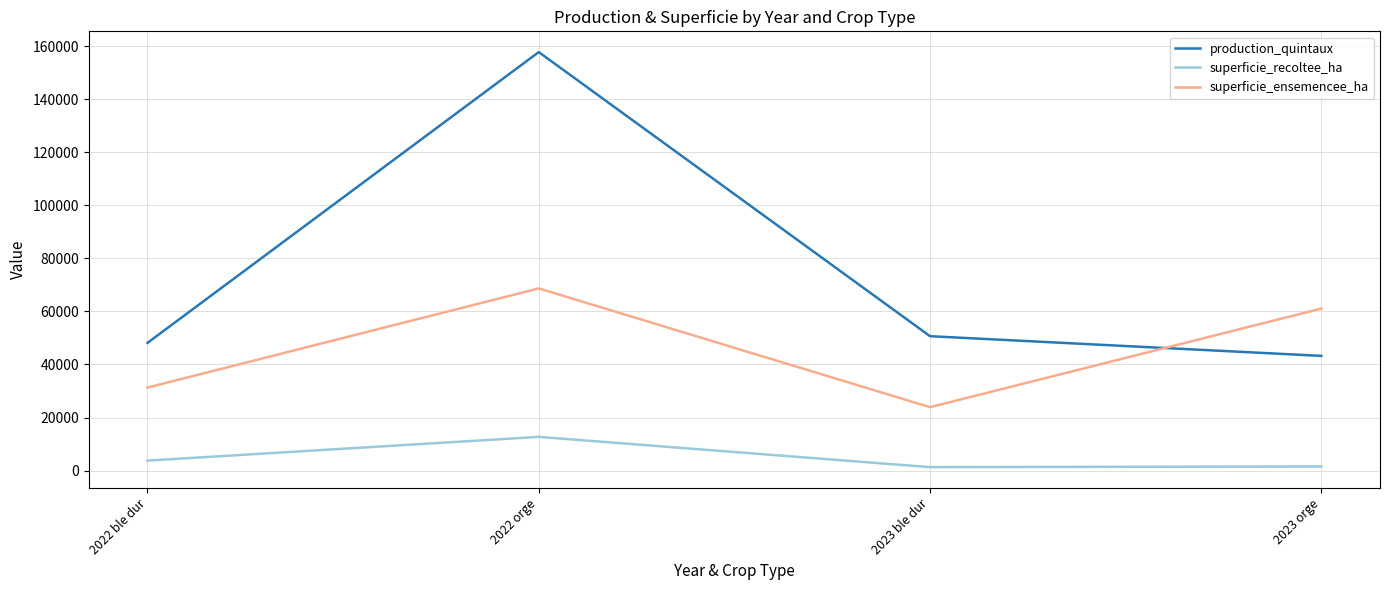

What is the highest value of the production_quintaux series?

157850